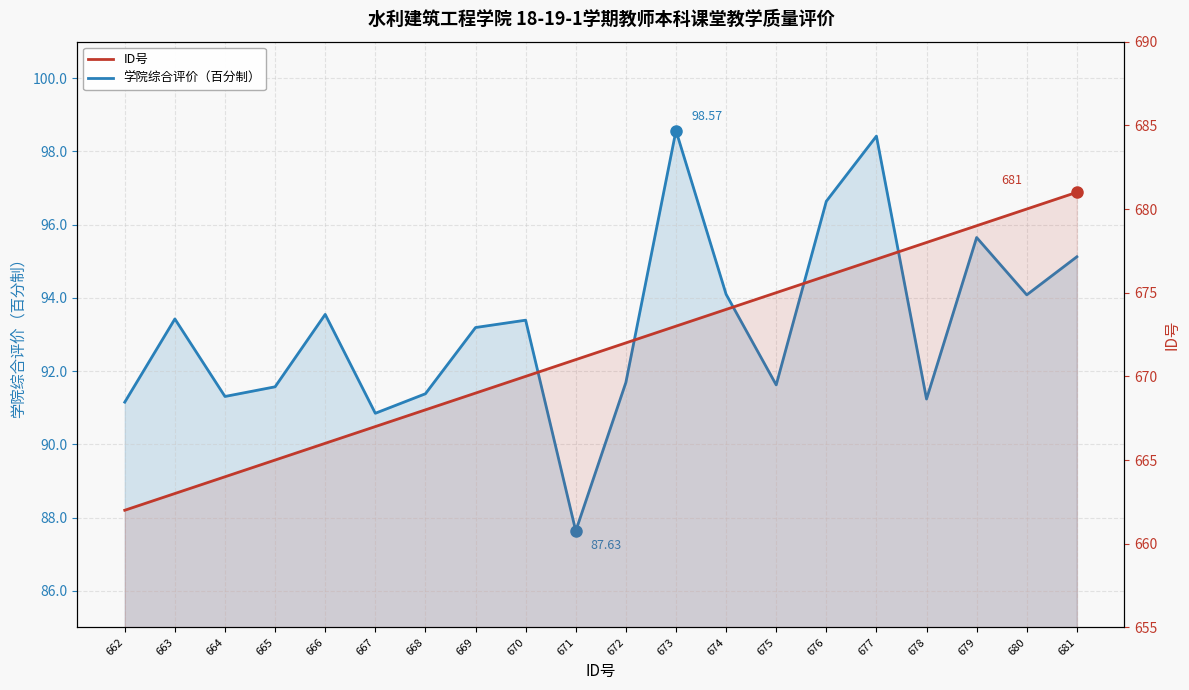

In 学院综合评价（百分制）, how many points are lower than both neighbors (excluding endpoints)?

6